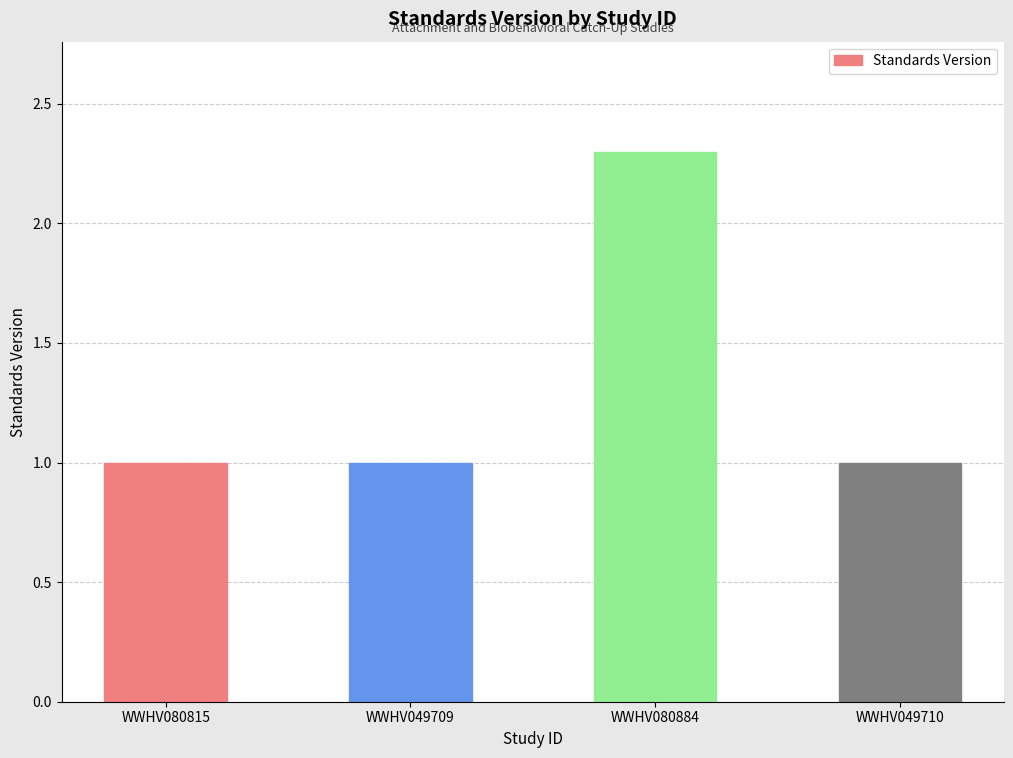

How many bars are there in total?

4